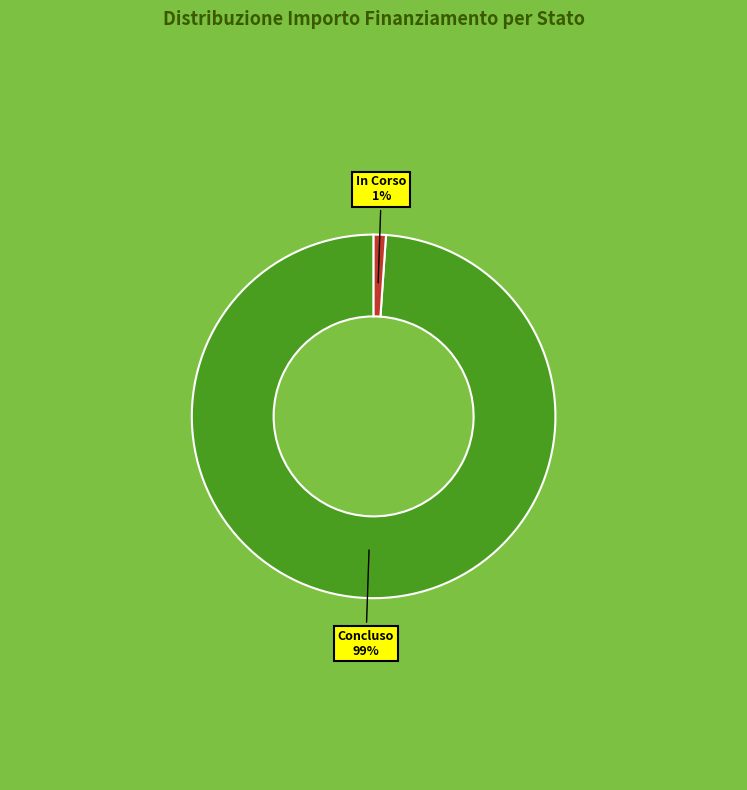

The Concluso slice represents 14% of the pie. True or false?

False